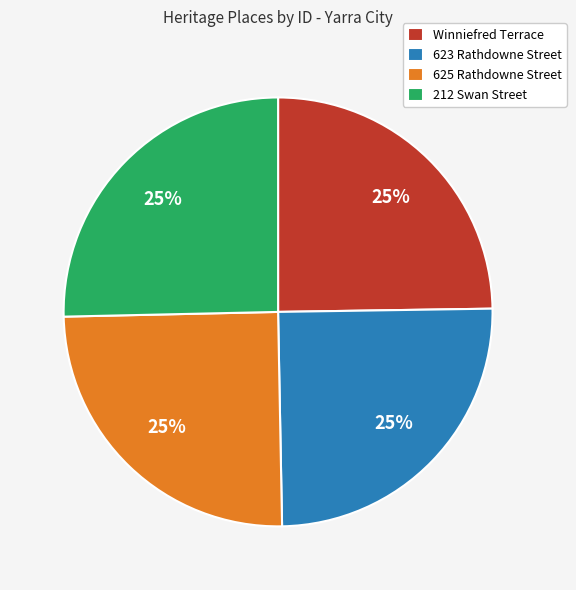

What percentage is the 623 Rathdowne Street slice, to the nearest percent?

25%